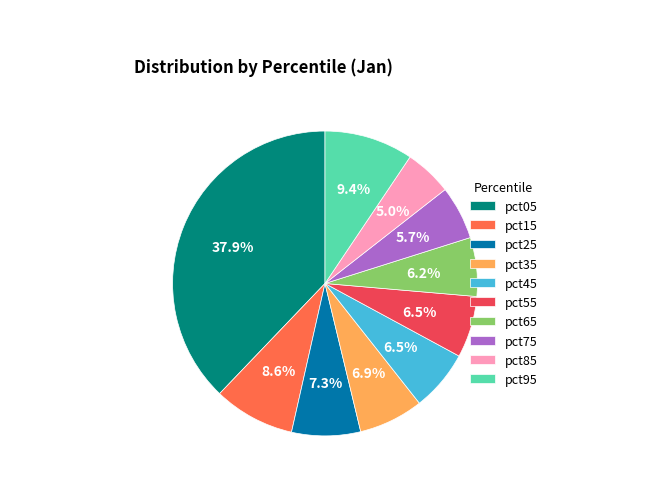

Which category has the biggest portion of the pie?

pct05